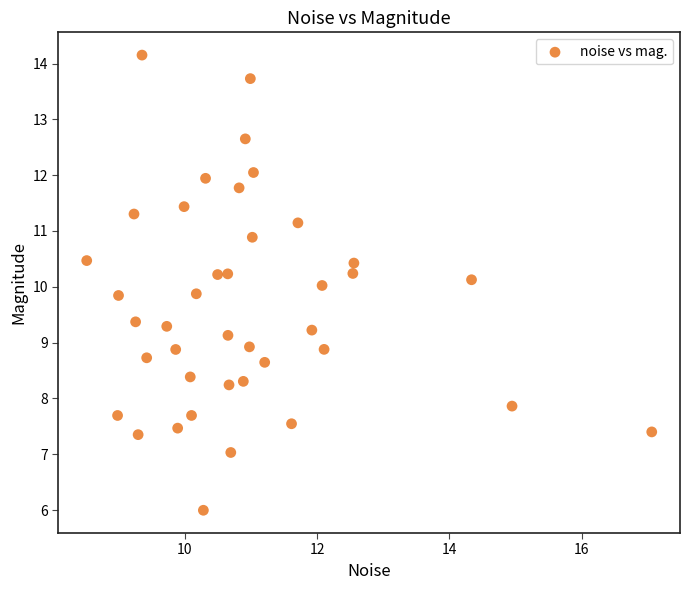

What is the range of Y values (max minus min)?

8.2